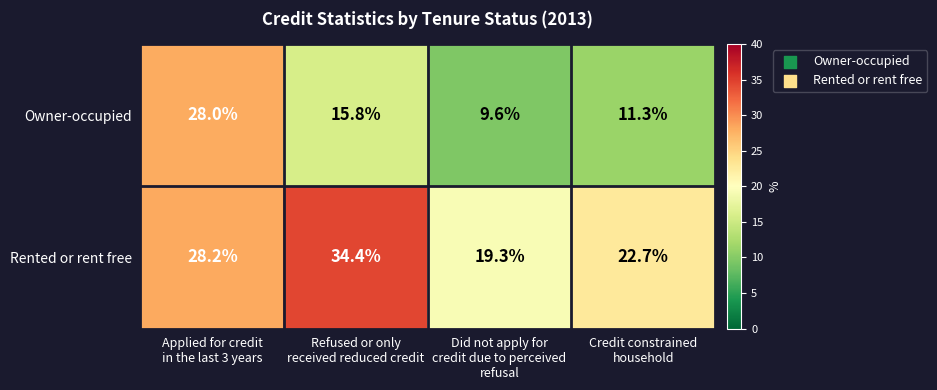

What is the sum of all Owner-occupied values?

64.7